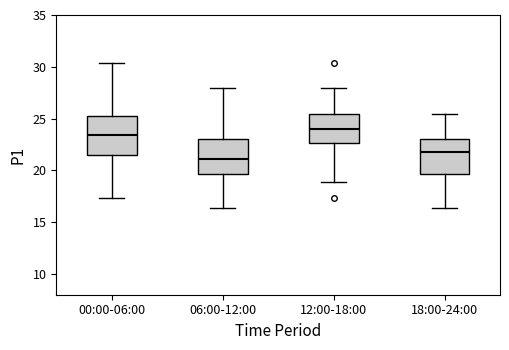

Reading left to right, read every box against the y-axis: the position of its median line, the range the box covers, and the ends of its whiskers. The values are not printed on the chart, so give them approximately, as read against the axis.

00:00-06:00: median 23.5, box 21.5 to 25.0, whiskers 17.5 to 30.5
06:00-12:00: median 21.0, box 19.5 to 23.0, whiskers 16.5 to 28.0
12:00-18:00: median 24.0, box 22.5 to 25.5, whiskers 19.0 to 28.0
18:00-24:00: median 22.0, box 19.5 to 23.0, whiskers 16.5 to 25.5